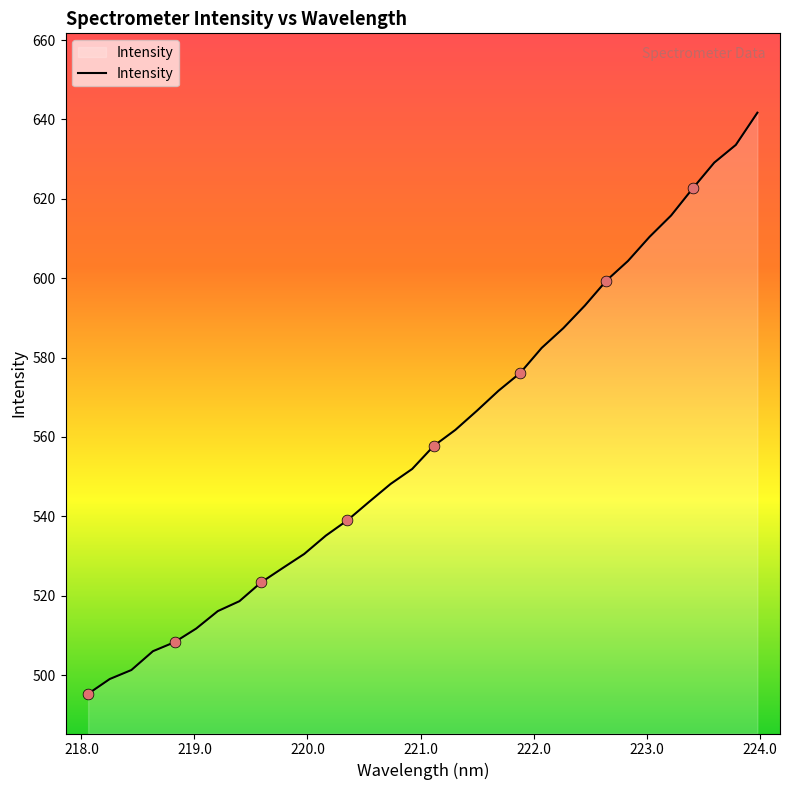

What is the minimum value shown in the chart?

495.3